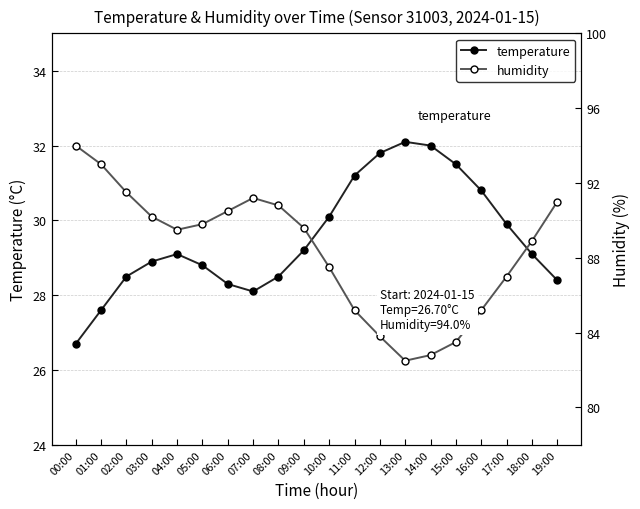

What is the value of the temperature point at the 3rd from the left?

28.5